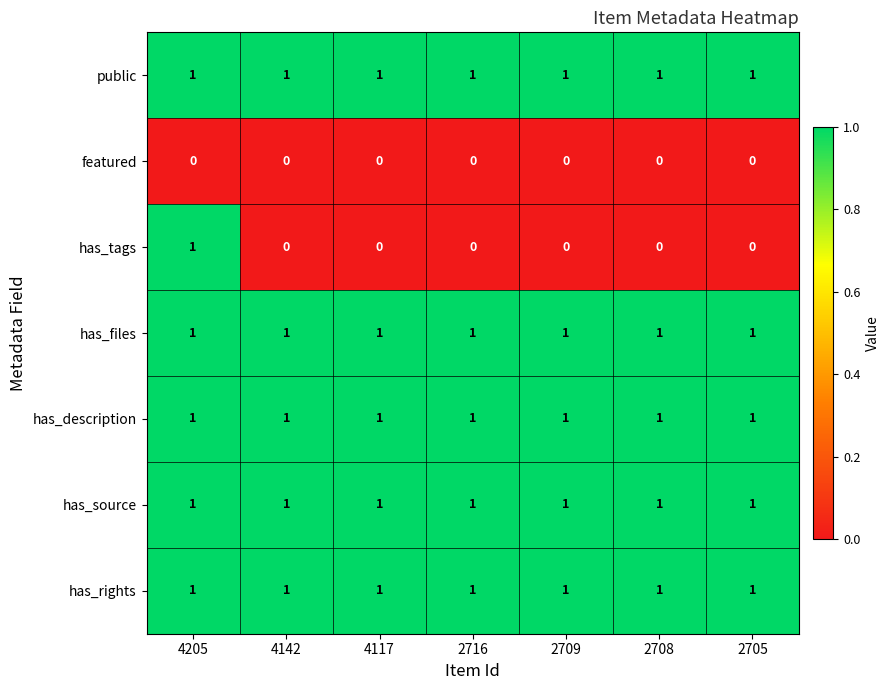

At how many categories does at least one series exceed 0?

7